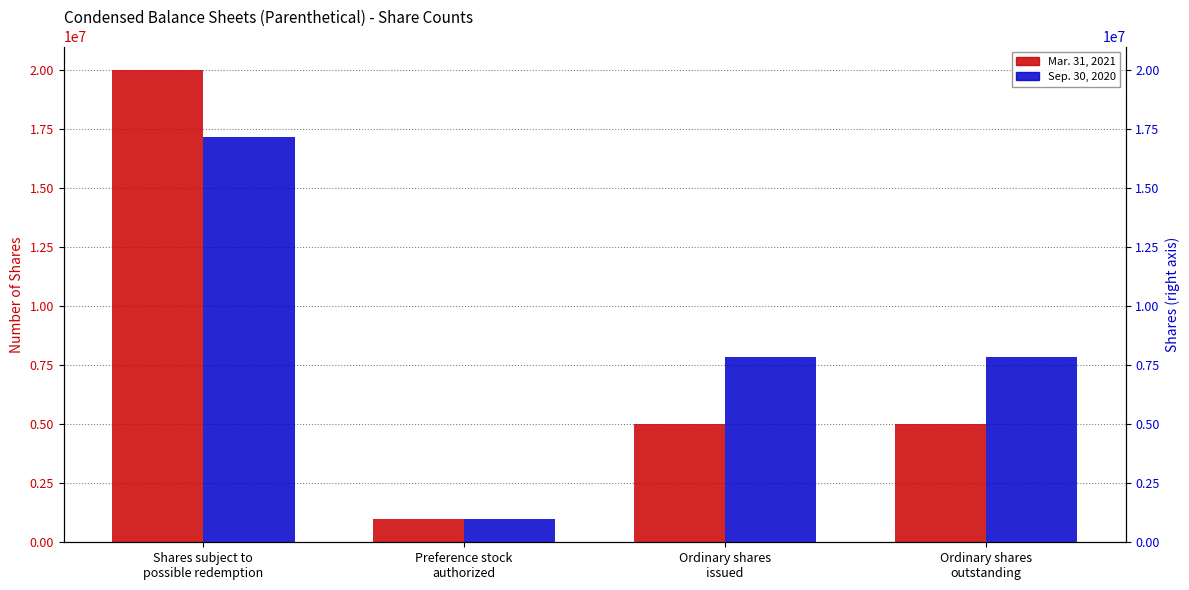

True or false: Mar. 31, 2021 has a value of 20000000 at Shares subject to
possible redemption.

True